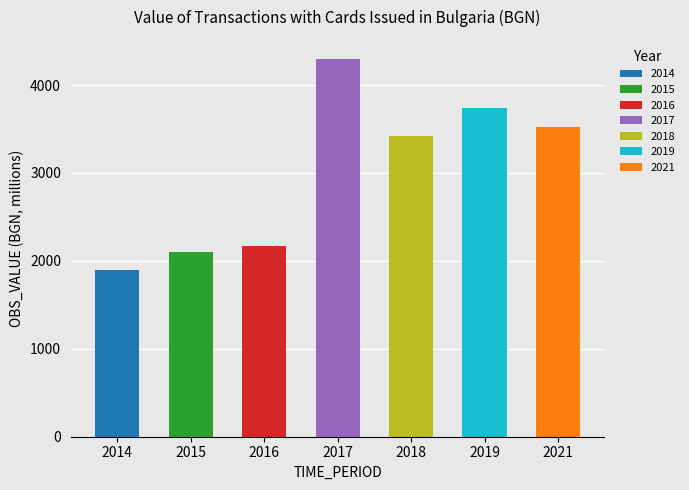

Which label corresponds to the smallest value in the chart?

2014